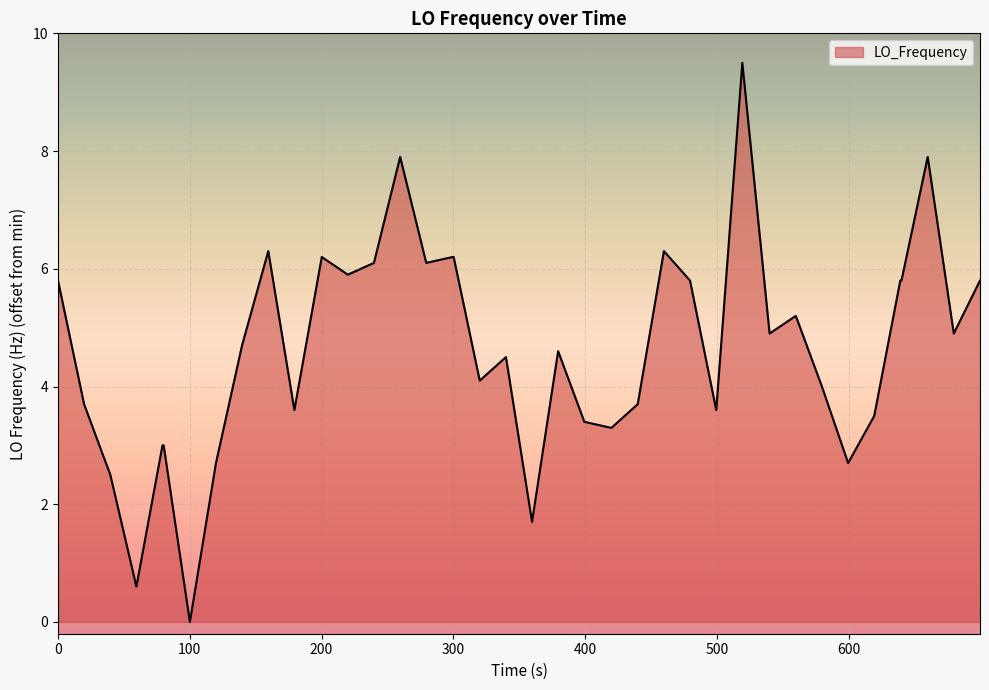

What is the difference between the maximum and minimum values?

9.5